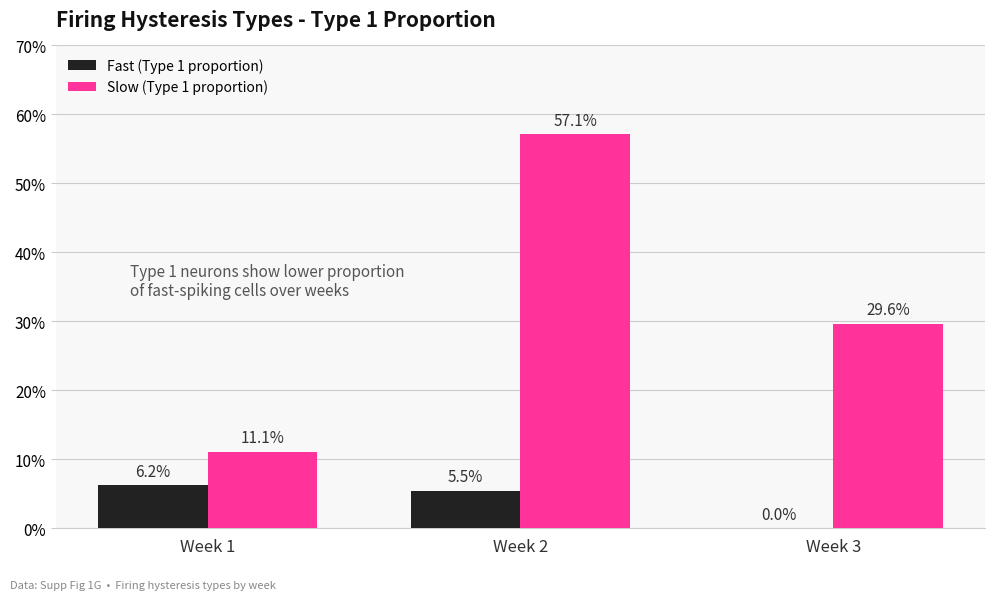

Reading left to right, extract all data points from this chart.

Fast (Type 1 proportion): Week 1=0.1	Week 2=0.1	Week 3=0.0
Slow (Type 1 proportion): Week 1=0.1	Week 2=0.6	Week 3=0.3